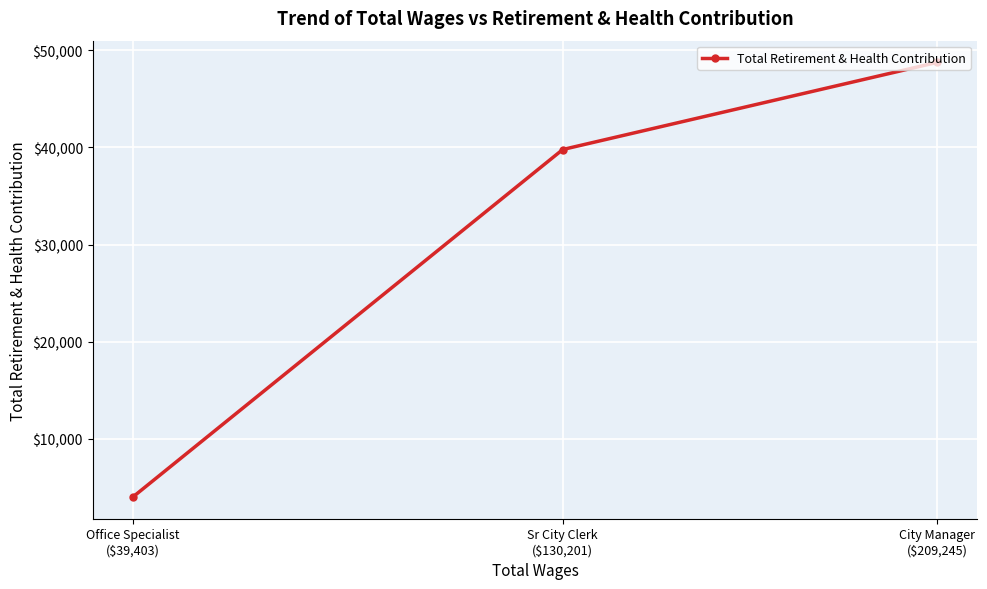

Count the values in the range 3994 to 48765.

3